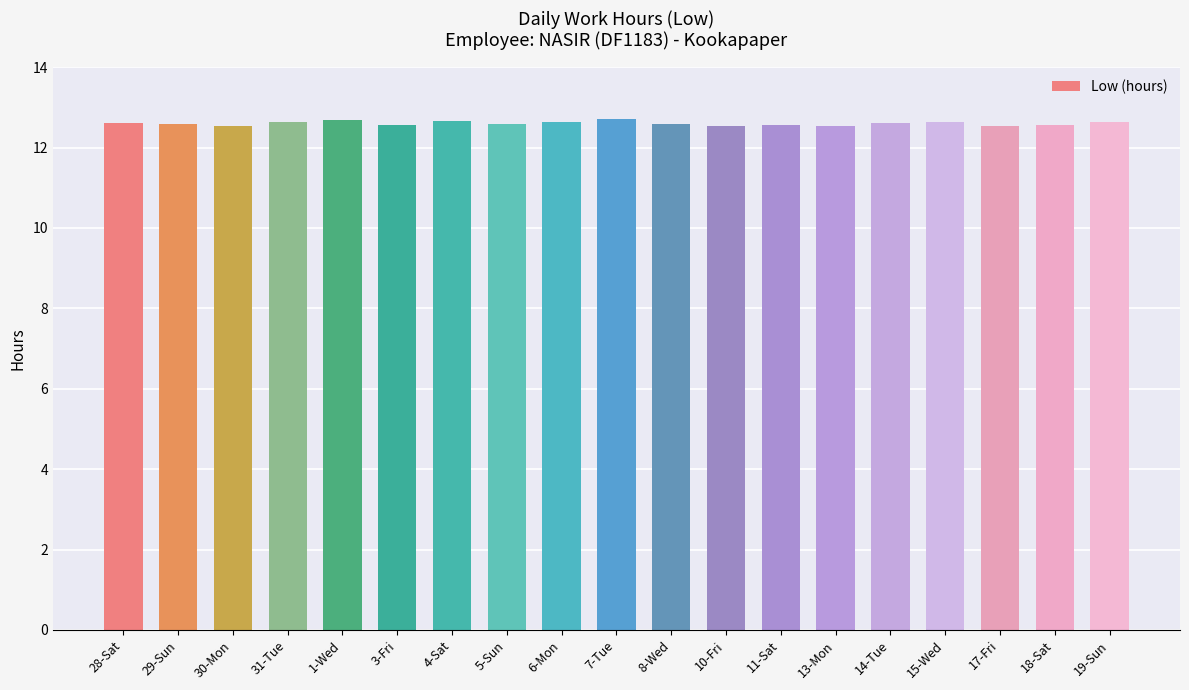

What is the maximum value shown in the chart?

12.7